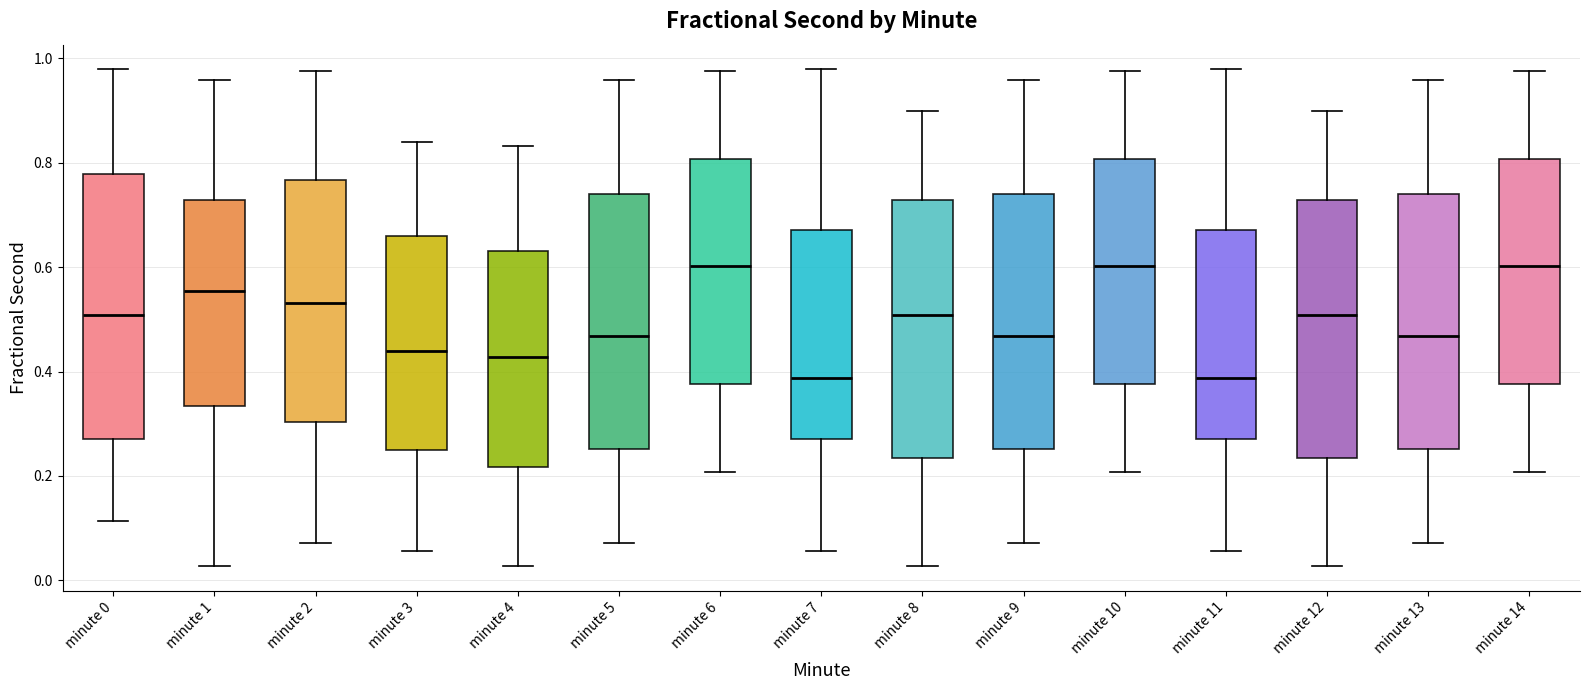

Reading left to right, transcribe this box plot: for each box, give where its median line is, the range the box spans, and where its two whiskers end, as read against the y-axis. The values are not printed on the chart, so give them approximately, as read against the axis.

minute 0: median 0.50, box 0.28 to 0.78, whiskers 0.12 to 0.98
minute 1: median 0.56, box 0.34 to 0.72, whiskers 0.02 to 0.96
minute 2: median 0.54, box 0.30 to 0.76, whiskers 0.08 to 0.98
minute 3: median 0.44, box 0.24 to 0.66, whiskers 0.06 to 0.84
minute 4: median 0.42, box 0.22 to 0.64, whiskers 0.02 to 0.84
minute 5: median 0.46, box 0.26 to 0.74, whiskers 0.08 to 0.96
minute 6: median 0.60, box 0.38 to 0.80, whiskers 0.20 to 0.98
minute 7: median 0.38, box 0.28 to 0.68, whiskers 0.06 to 0.98
minute 8: median 0.50, box 0.24 to 0.72, whiskers 0.02 to 0.90
minute 9: median 0.46, box 0.26 to 0.74, whiskers 0.08 to 0.96
minute 10: median 0.60, box 0.38 to 0.80, whiskers 0.20 to 0.98
minute 11: median 0.38, box 0.28 to 0.68, whiskers 0.06 to 0.98
minute 12: median 0.50, box 0.24 to 0.72, whiskers 0.02 to 0.90
minute 13: median 0.46, box 0.26 to 0.74, whiskers 0.08 to 0.96
minute 14: median 0.60, box 0.38 to 0.80, whiskers 0.20 to 0.98